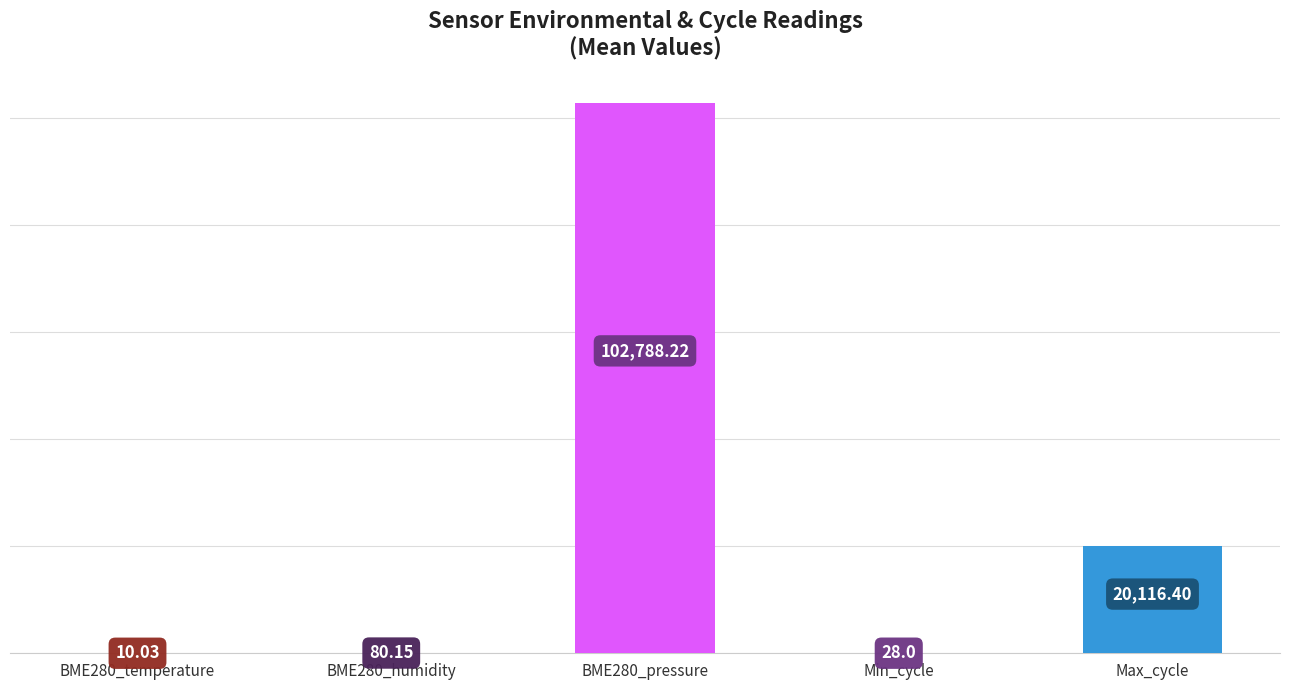

What is the ratio of the value at Max_cycle to the value at Min_cycle?

718.4